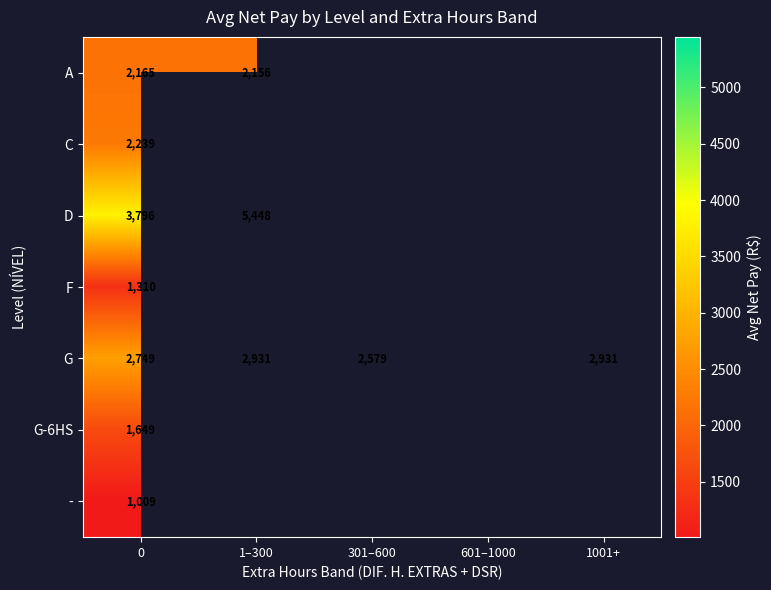

Is the value of G at 1001+ greater than the value of C at 0?

Yes